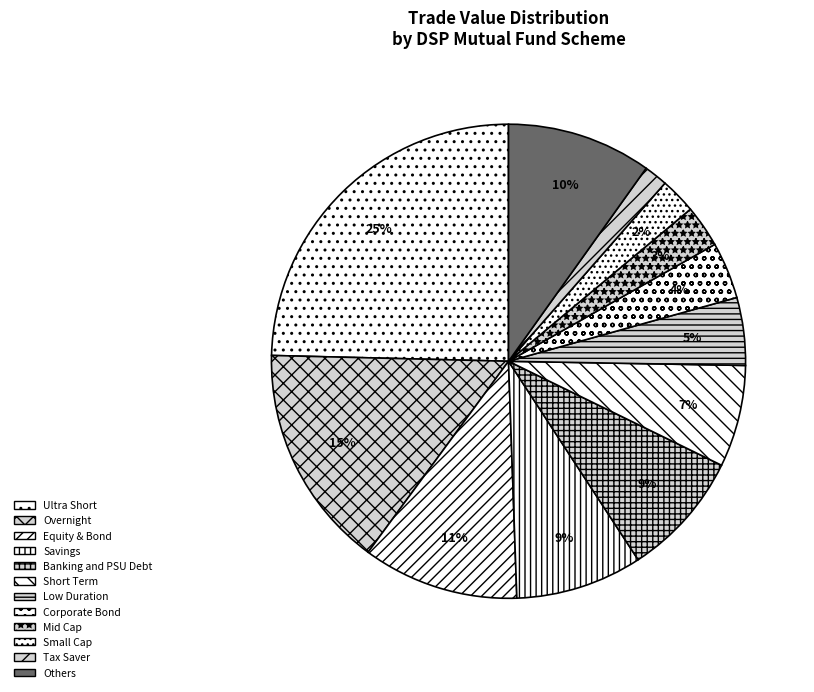

What is the largest slice in the pie chart?

Ultra Short